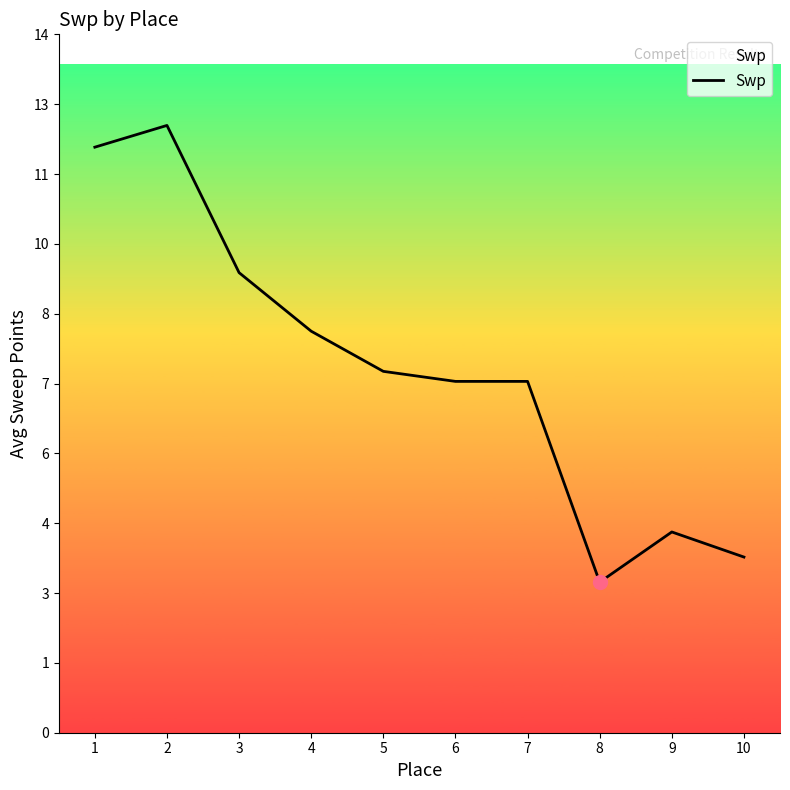

Is it true that the value at 8 is 4.4?

False